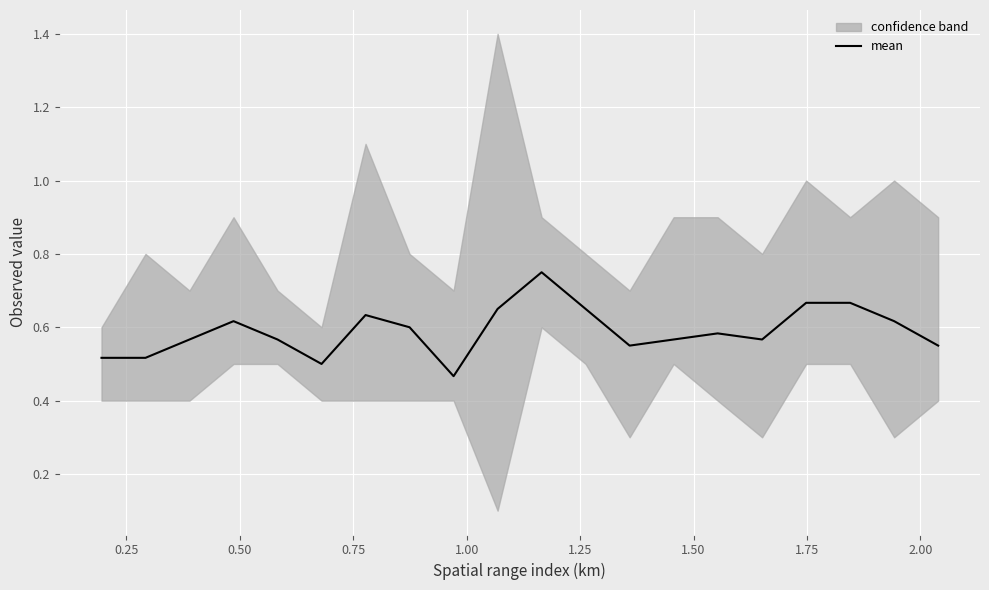

What is the sum of all values?

11.8